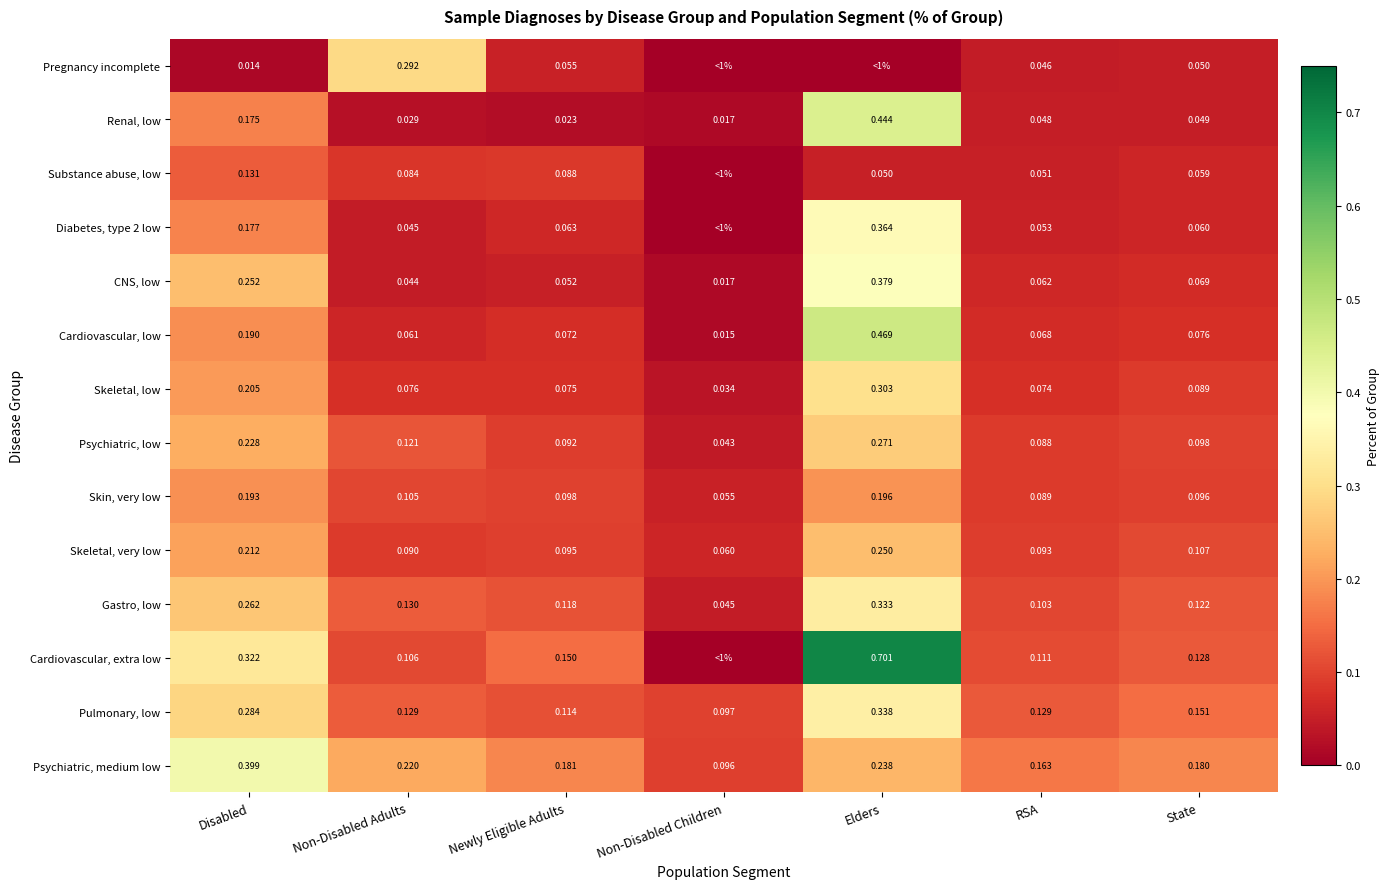

Rank the categories by Skeletal, very low value from lowest to highest.

Non-Disabled Children, Non-Disabled Adults, RSA, Newly Eligible Adults, State, Disabled, Elders